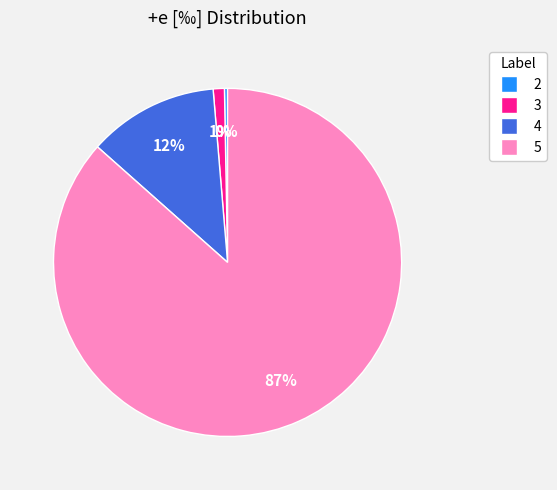

How many segments does this pie chart have?

4